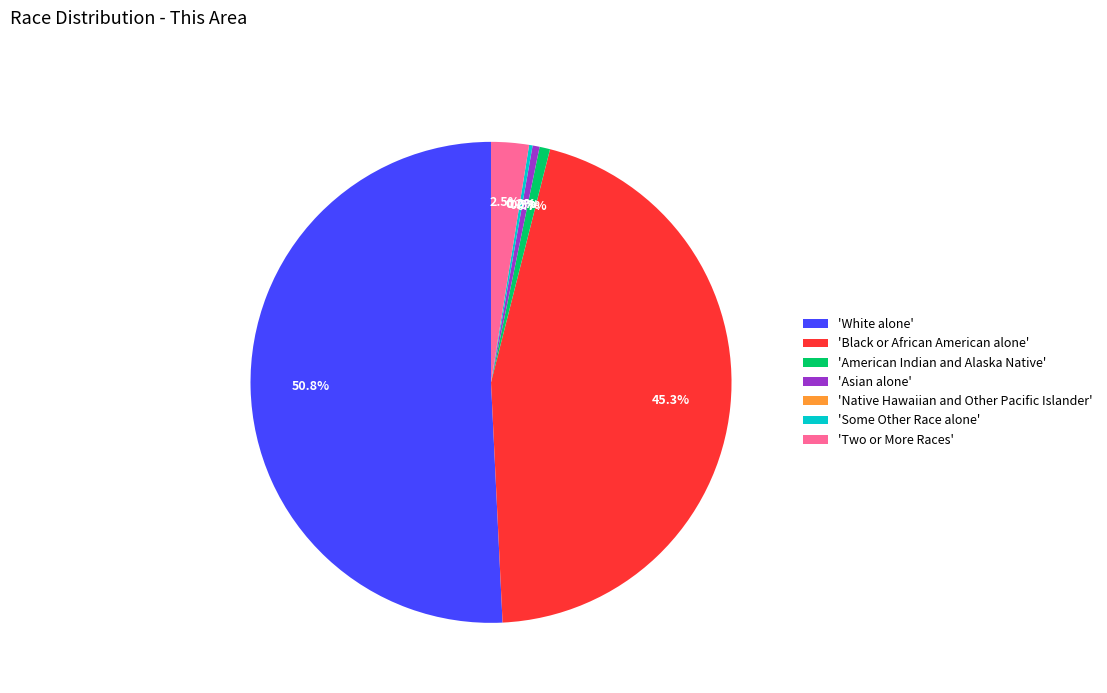

Does White alone represent more than half of the total?

Yes